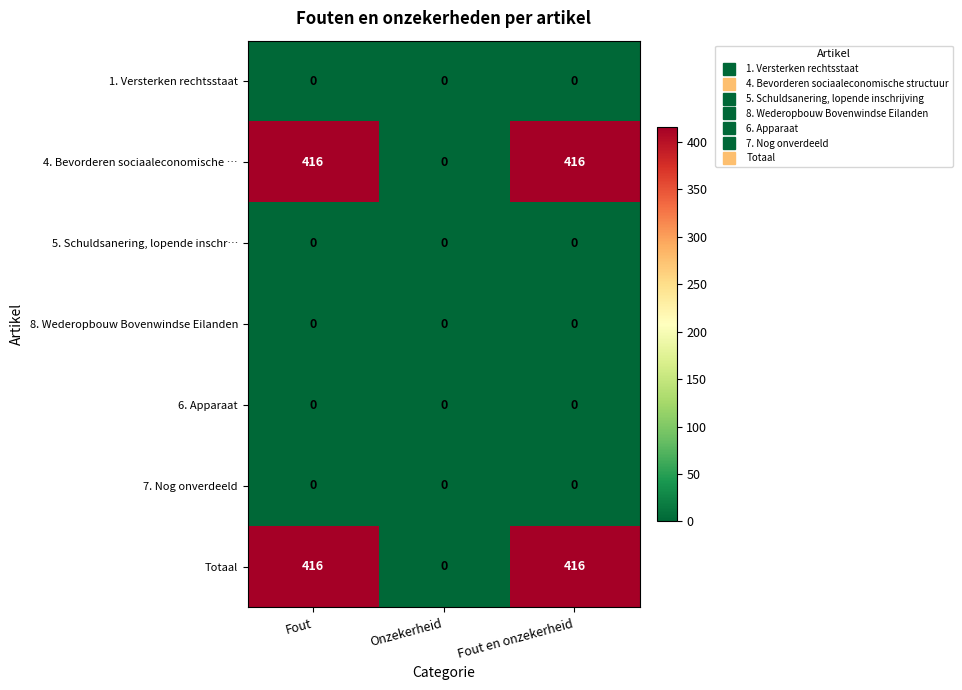

Reading left to right, what are all the values shown in this chart?

1. Versterken rechtsstaat: 0	0	0
4. Bevorderen sociaaleconomische …: 416	0	416
5. Schuldsanering, lopende inschr…: 0	0	0
8. Wederopbouw Bovenwindse Eilanden: 0	0	0
6. Apparaat: 0	0	0
7. Nog onverdeeld: 0	0	0
Totaal: 416	0	416